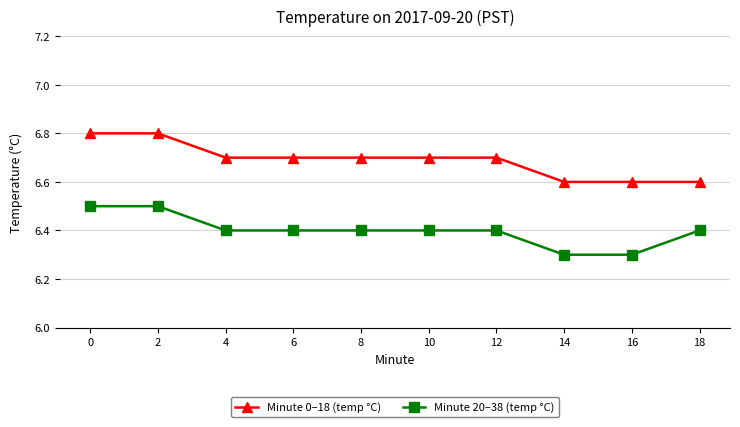

Is it true that Minute 20–38 (temp °C) equals 8.6 at 4?

False